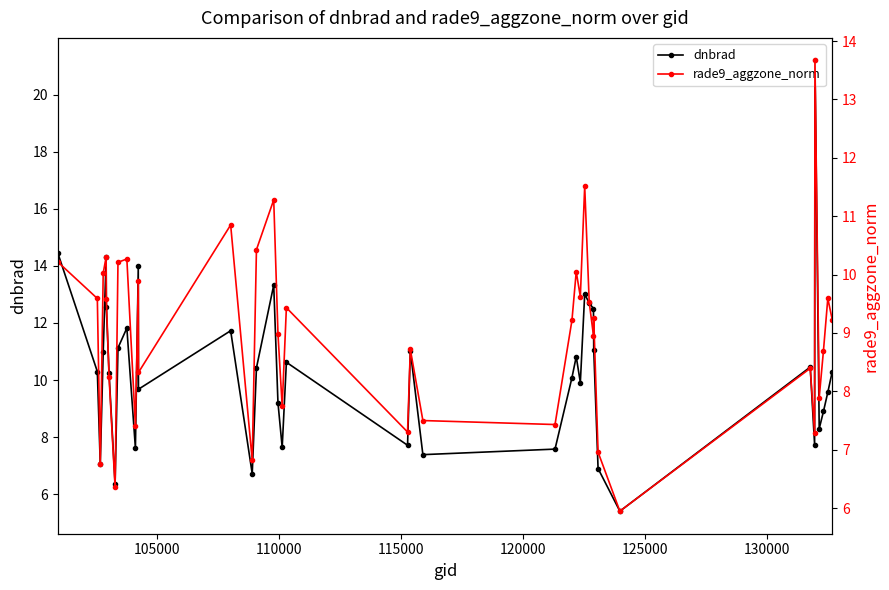

Does the chart have visible grid lines?

No